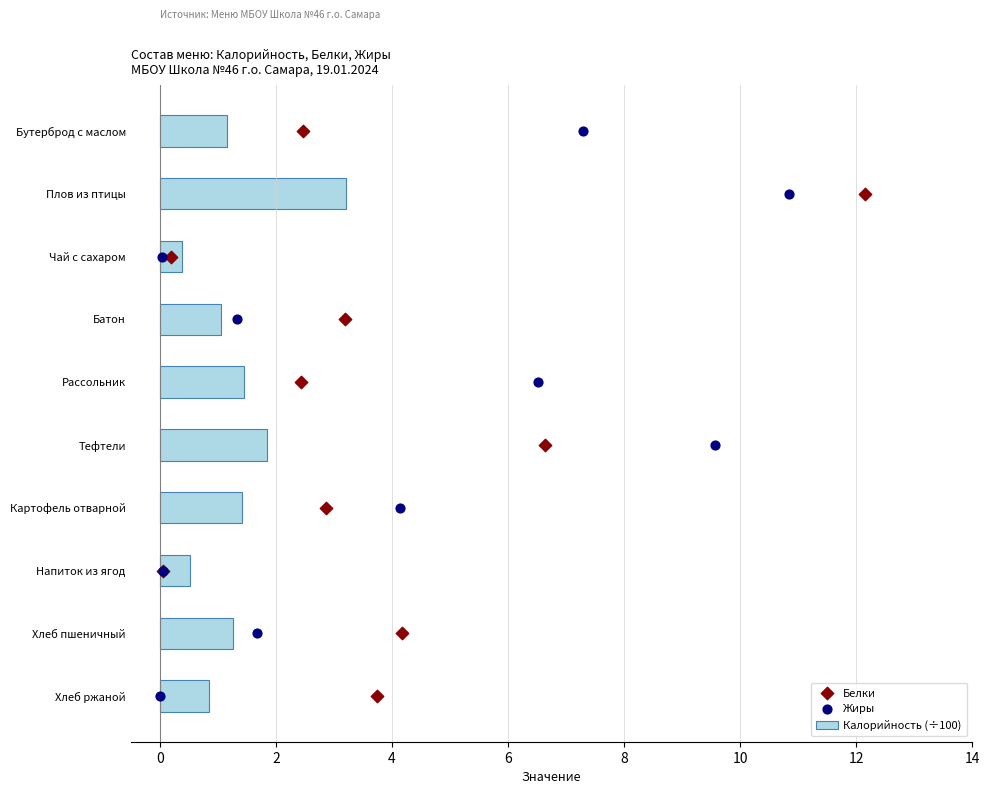

What are all the series names shown in the legend?

Калорийность (÷100), Белки, Жиры